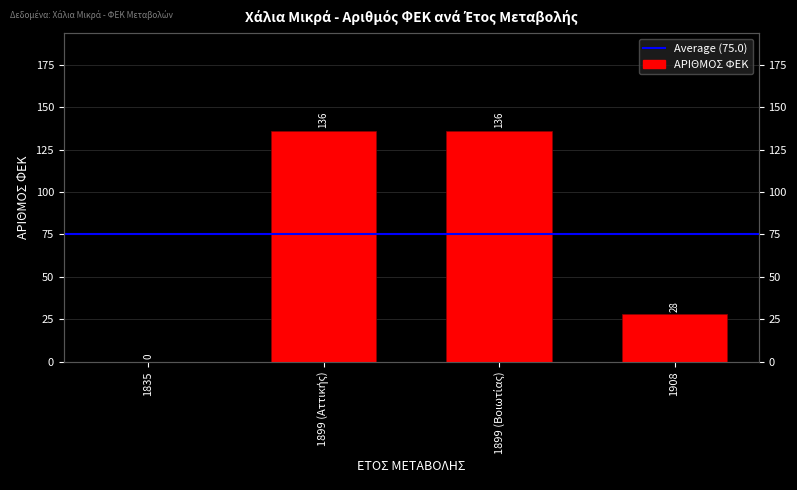

Reading left to right, list all the values displayed in this chart.

0	136	136	28